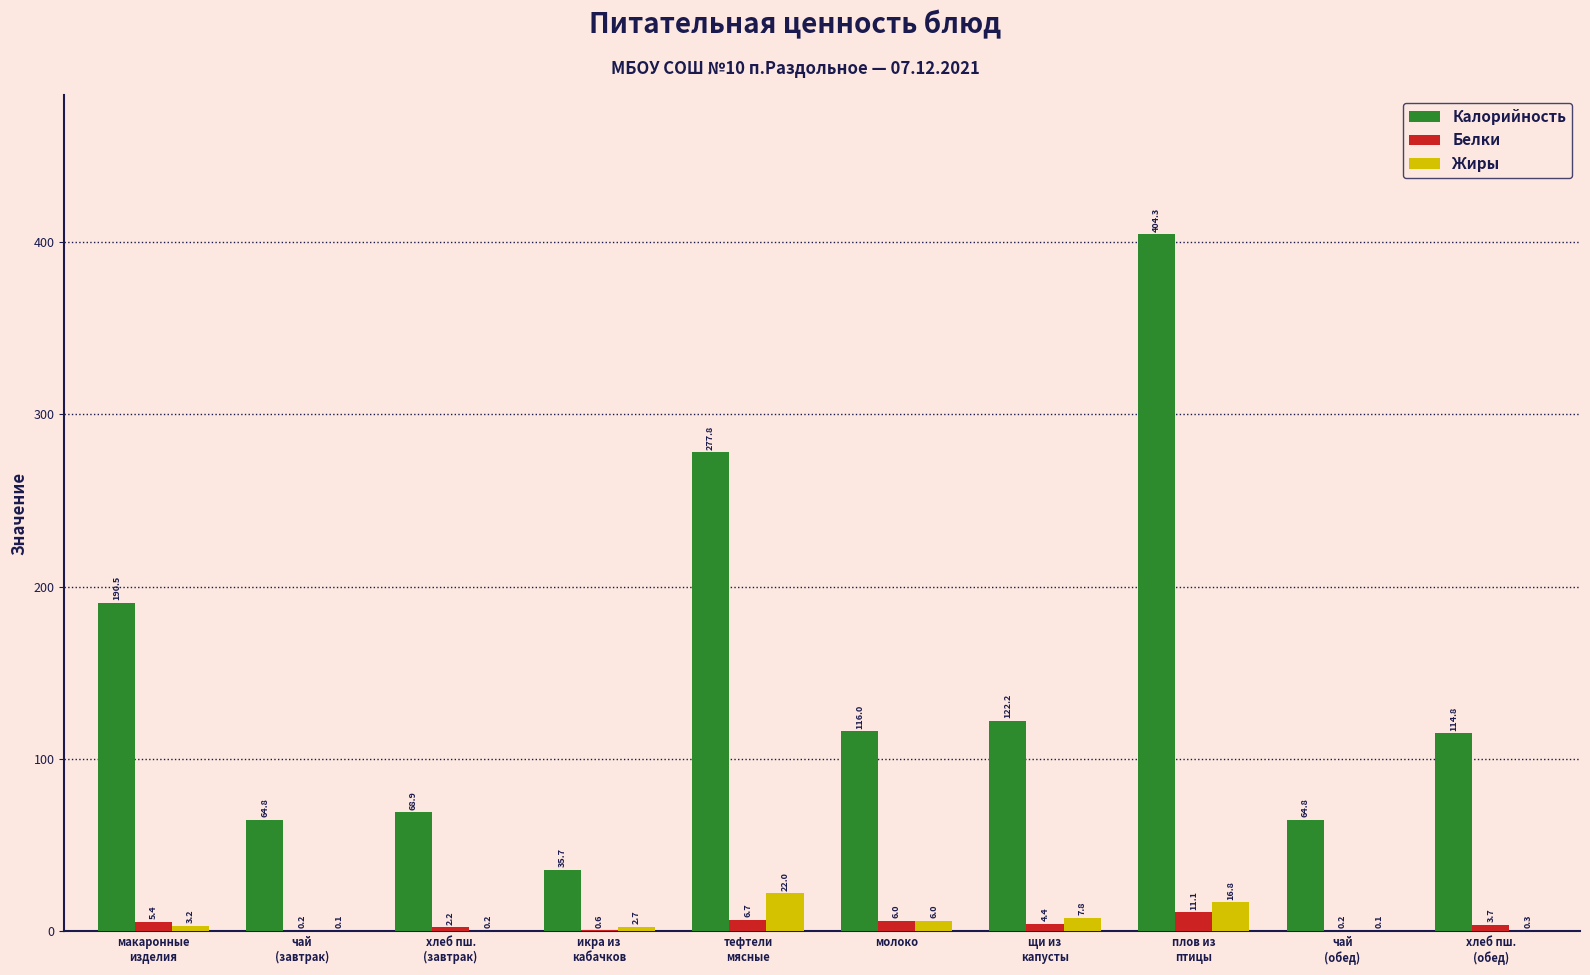

Which series has the largest total across all categories?

Калорийность